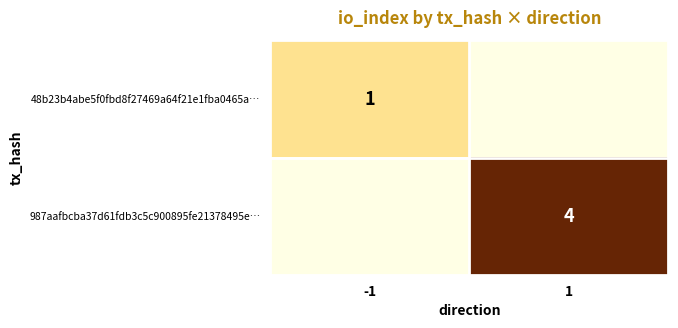

The value of 987aafbcba37d61fdb3c5c900895fe21378495e… at 1 is 7. True or false?

False